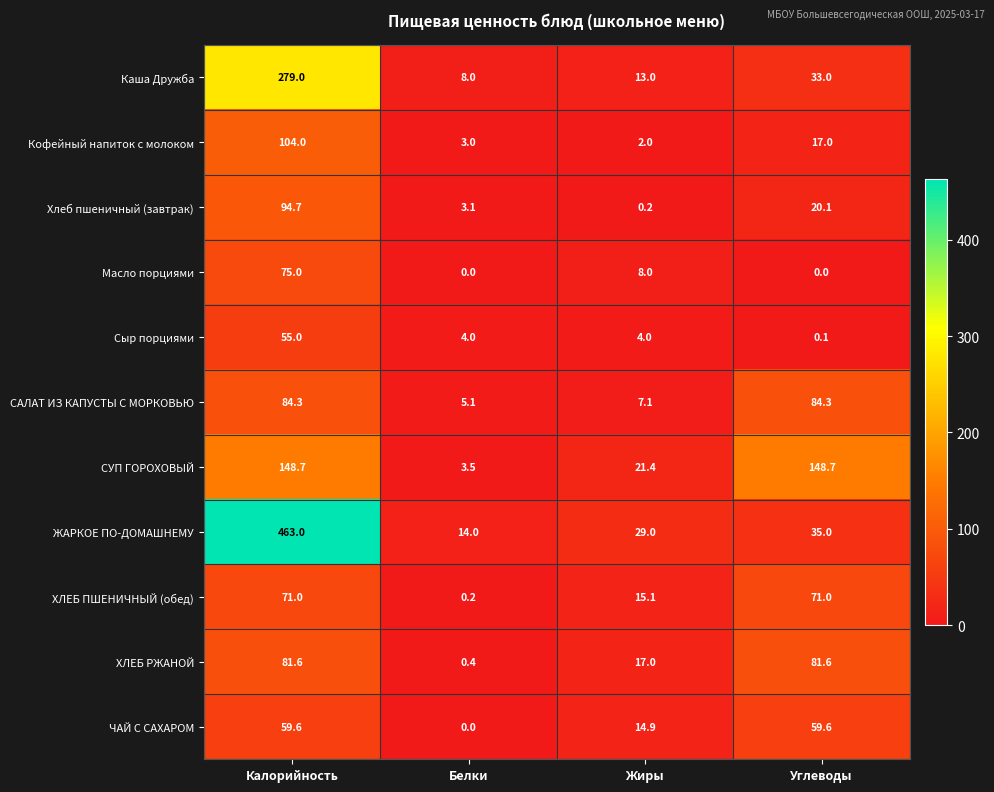

True or false: Хлеб пшеничный (завтрак) has a value of 3.1 at Белки.

True